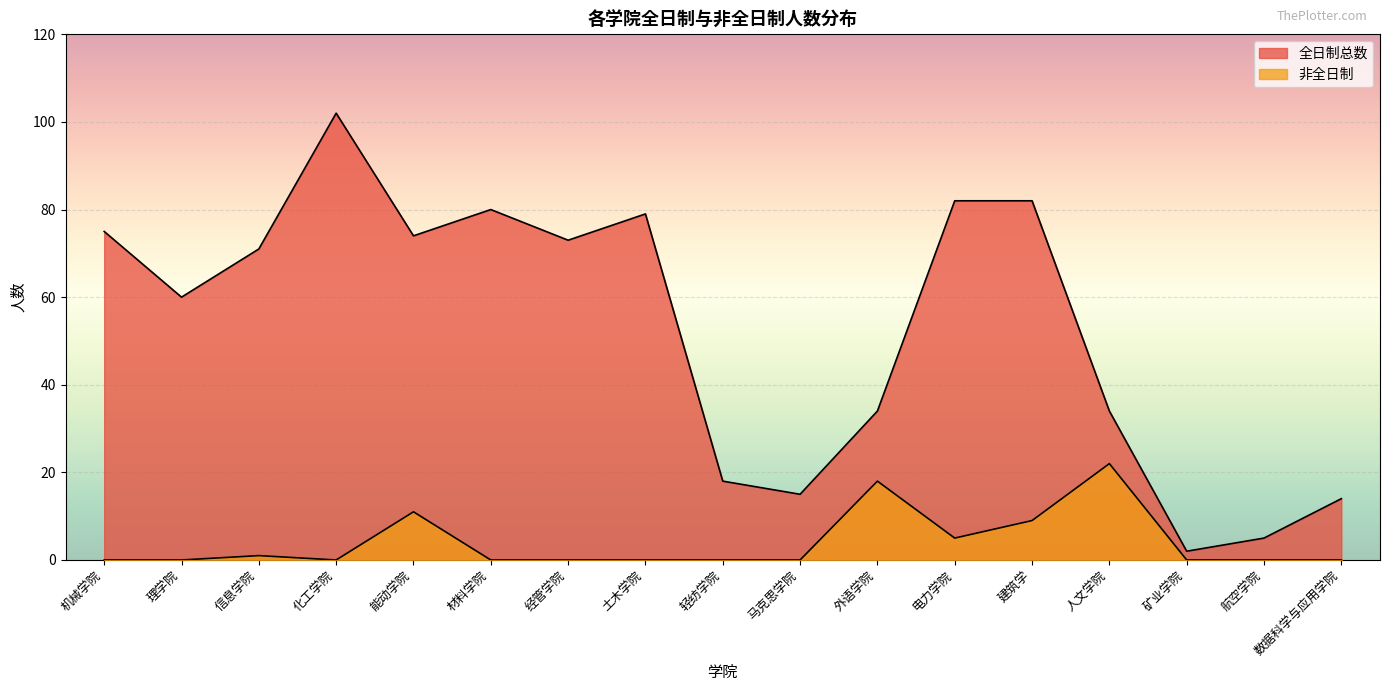

Which series has the largest total across all categories?

全日制总数